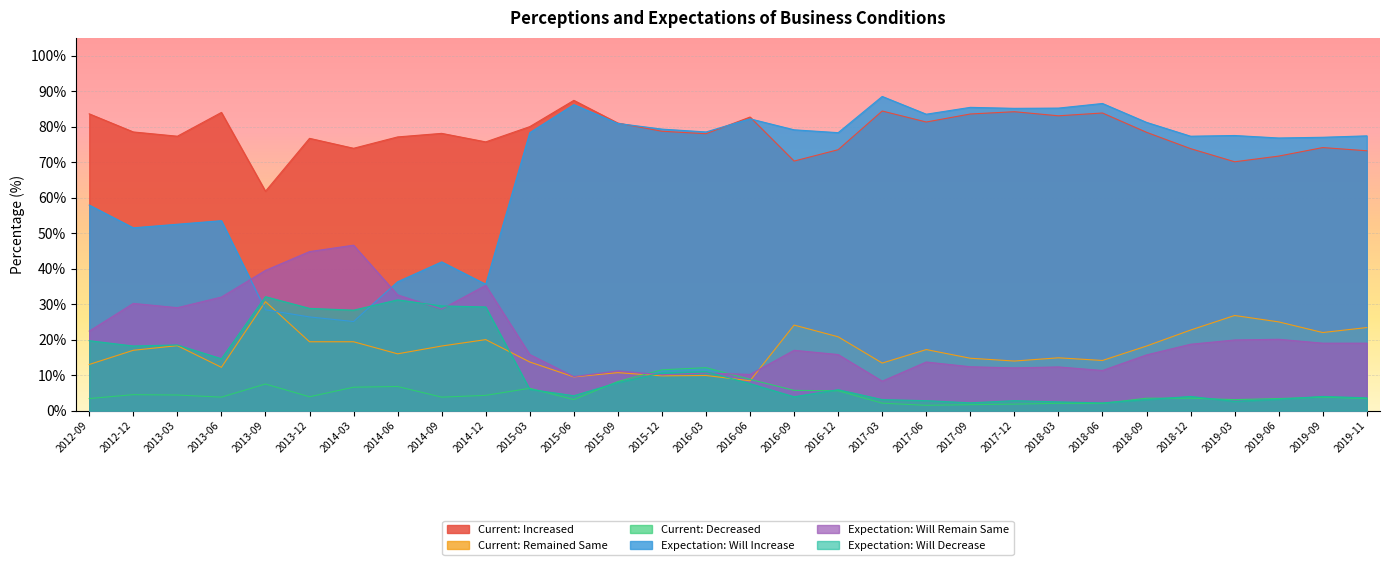

Reading left to right, list all the values displayed in this chart.

Current: Increased: 2012-09=83.6	2012-12=78.5	2013-03=77.3	2013-06=84.0	2013-09=61.8	2013-12=76.7	2014-03=73.9	2014-06=77.1	2014-09=78.1	2014-12=75.7	2015-03=80.0	2015-06=87.4	2015-09=81.0	2015-12=78.7	2016-03=78.0	2016-06=82.7	2016-09=70.3	2016-12=73.5	2017-03=84.4	2017-06=81.3	2017-09=83.6	2017-12=84.2	2018-03=83.0	2018-06=83.8	2018-09=78.4	2018-12=73.8	2019-03=70.1	2019-06=71.7	2019-09=74.1	2019-11=73.2
Current: Remained Same: 2012-09=13.0	2012-12=17.0	2013-03=18.3	2013-06=12.2	2013-09=30.7	2013-12=19.4	2014-03=19.4	2014-06=16.0	2014-09=18.2	2014-12=20.0	2015-03=13.7	2015-06=9.5	2015-09=10.7	2015-12=9.8	2016-03=9.9	2016-06=8.4	2016-09=24.1	2016-12=20.8	2017-03=13.4	2017-06=17.2	2017-09=14.8	2017-12=14.0	2018-03=14.9	2018-06=14.1	2018-09=18.2	2018-12=22.7	2019-03=26.8	2019-06=25.0	2019-09=22.0	2019-11=23.4
Current: Decreased: 2012-09=3.4	2012-12=4.5	2013-03=4.4	2013-06=3.8	2013-09=7.5	2013-12=3.9	2014-03=6.6	2014-06=6.8	2014-09=3.8	2014-12=4.3	2015-03=6.3	2015-06=3.1	2015-09=8.2	2015-12=11.5	2016-03=12.1	2016-06=8.8	2016-09=5.7	2016-12=5.6	2017-03=2.1	2017-06=1.5	2017-09=1.7	2017-12=1.8	2018-03=2.1	2018-06=2.0	2018-09=3.5	2018-12=3.5	2019-03=3.1	2019-06=3.4	2019-09=3.8	2019-11=3.4
Expectation: Will Increase: 2012-09=57.9	2012-12=51.5	2013-03=52.5	2013-06=53.5	2013-09=28.4	2013-12=26.4	2014-03=25.1	2014-06=36.3	2014-09=41.9	2014-12=35.6	2015-03=78.3	2015-06=86.2	2015-09=80.9	2015-12=79.3	2016-03=78.5	2016-06=82.2	2016-09=79.1	2016-12=78.3	2017-03=88.5	2017-06=83.5	2017-09=85.4	2017-12=85.2	2018-03=85.2	2018-06=86.5	2018-09=81.2	2018-12=77.3	2019-03=77.5	2019-06=76.8	2019-09=77.0	2019-11=77.4
Expectation: Will Remain Same: 2012-09=22.4	2012-12=30.2	2013-03=29.0	2013-06=32.0	2013-09=39.5	2013-12=44.8	2014-03=46.6	2014-06=32.6	2014-09=28.6	2014-12=35.3	2015-03=15.8	2015-06=9.6	2015-09=11.2	2015-12=10.1	2016-03=10.6	2016-06=10.2	2016-09=17.0	2016-12=15.8	2017-03=8.3	2017-06=13.7	2017-09=12.4	2017-12=12.0	2018-03=12.3	2018-06=11.3	2018-09=15.7	2018-12=18.7	2019-03=19.9	2019-06=20.1	2019-09=19.0	2019-11=19.0
Expectation: Will Decrease: 2012-09=19.7	2012-12=18.2	2013-03=18.5	2013-06=14.6	2013-09=32.1	2013-12=28.8	2014-03=28.3	2014-06=31.2	2014-09=29.5	2014-12=29.2	2015-03=6.0	2015-06=4.2	2015-09=7.9	2015-12=10.6	2016-03=11.0	2016-06=7.6	2016-09=3.9	2016-12=5.9	2017-03=3.1	2017-06=2.8	2017-09=2.2	2017-12=2.8	2018-03=2.5	2018-06=2.2	2018-09=3.1	2018-12=4.0	2019-03=2.6	2019-06=3.2	2019-09=4.0	2019-11=3.6